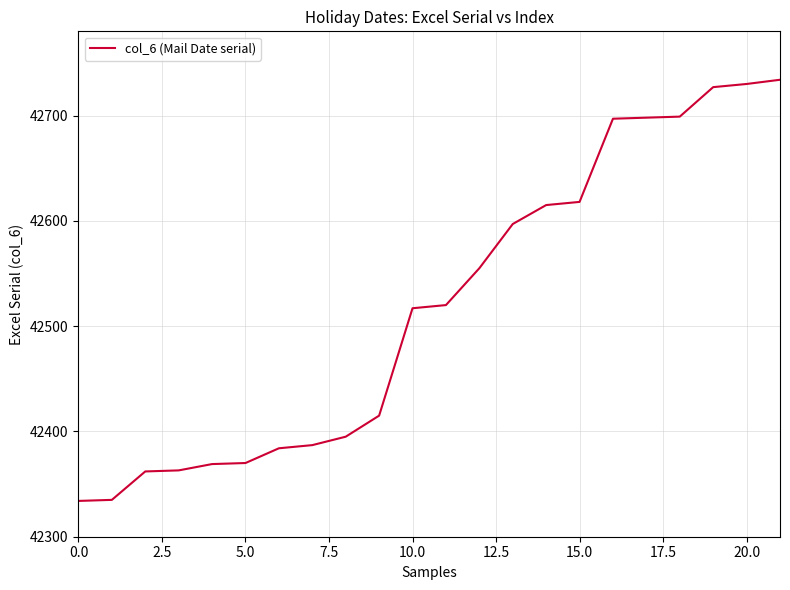

What is the difference between the maximum and minimum values?

400